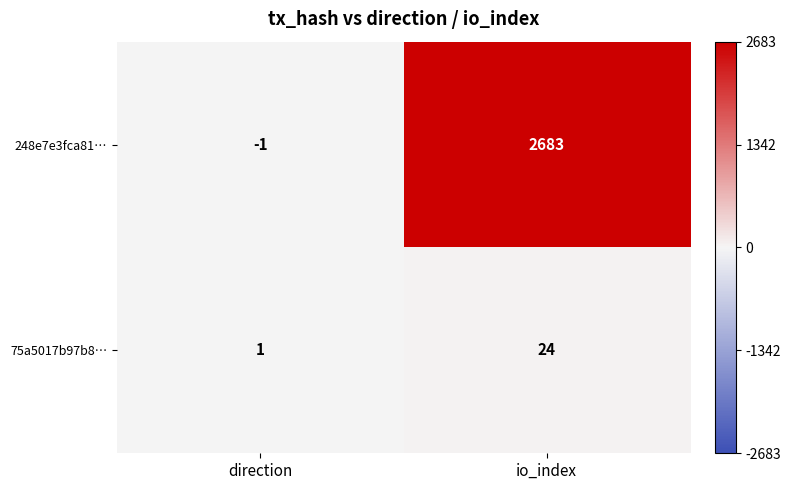

What is the spread (max minus min) of values at direction?

2